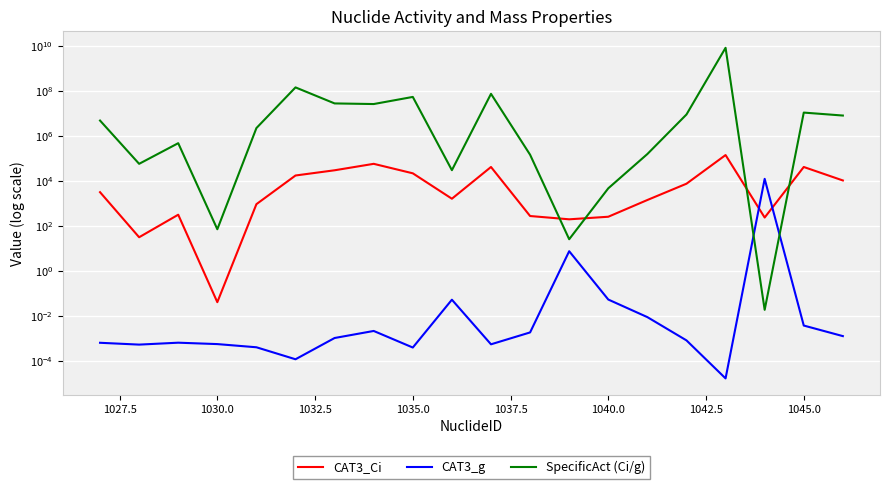

Count the number of categories in the chart.

20